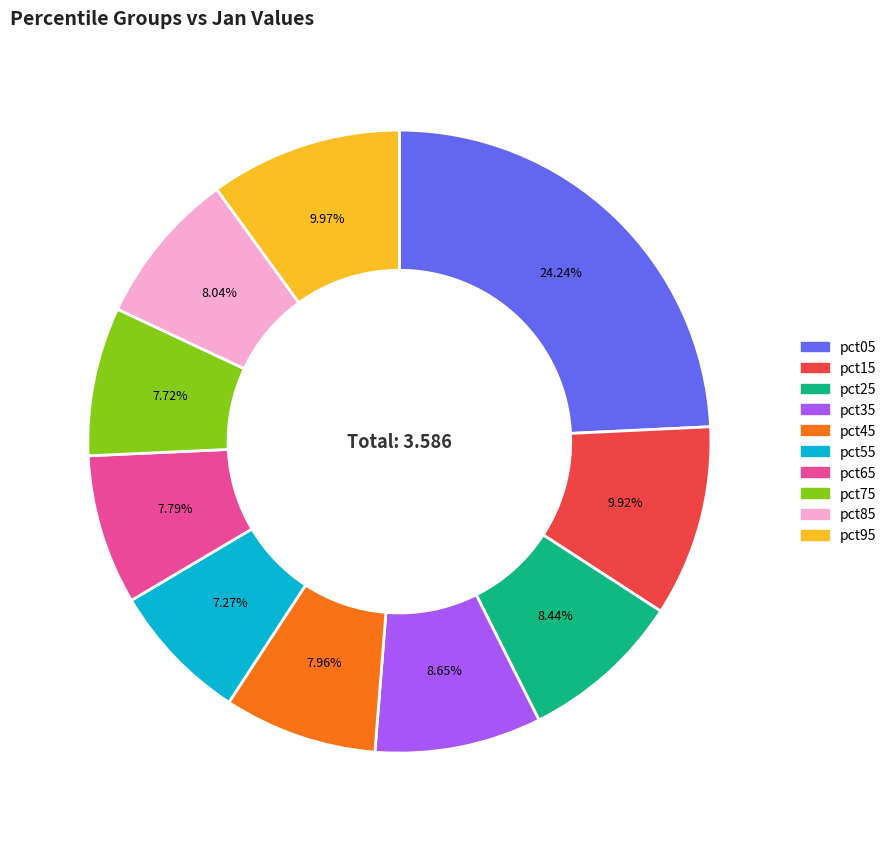

How much of the chart is everything except pct45?

92.0%